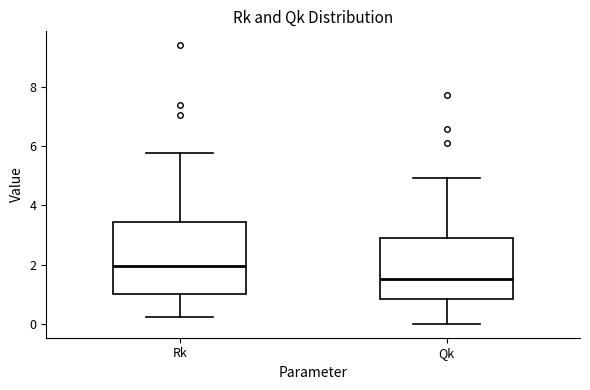

Reading left to right, read every box against the y-axis: the position of its median line, the range the box covers, and the ends of its whiskers. The values are not printed on the chart, so give them approximately, as read against the axis.

Rk: median 2.0, box 1.0 to 3.4, whiskers 0.2 to 5.8
Qk: median 1.6, box 0.8 to 2.8, whiskers 0.0 to 5.0